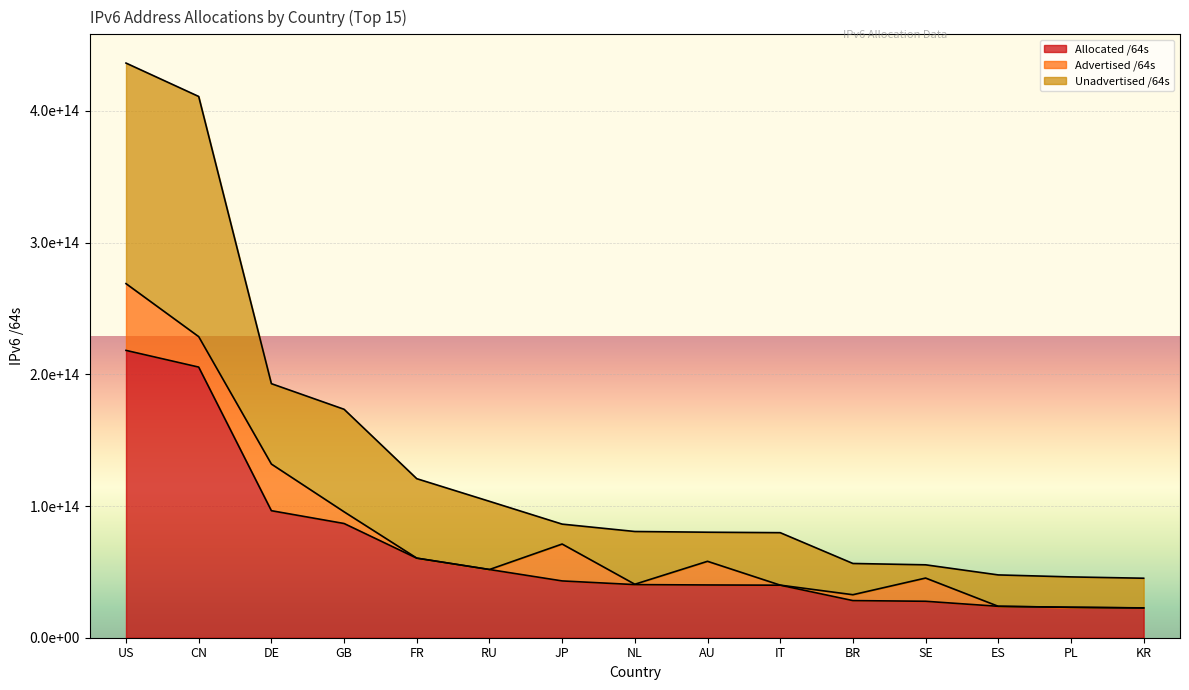

What is the average value of the Advertised /64s series?

12449226271507